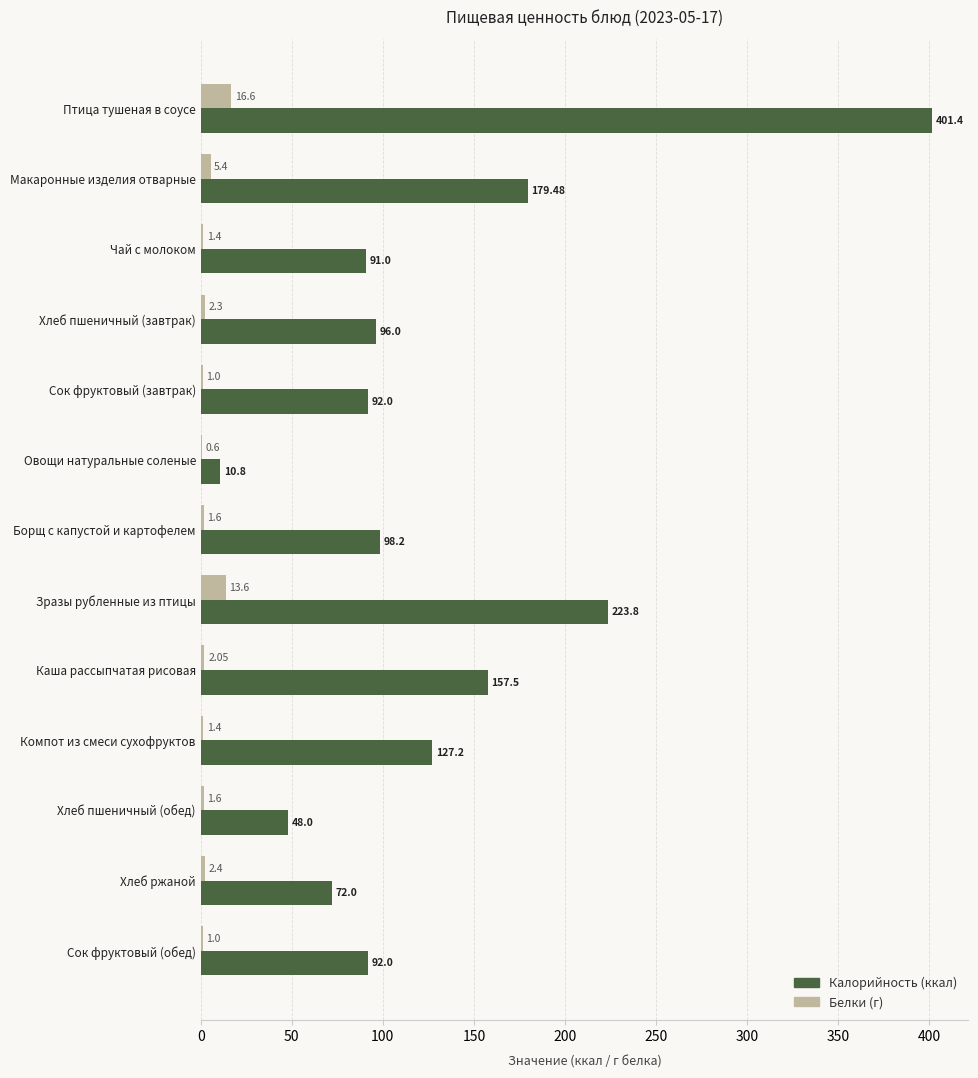

How many series are shown in this chart?

2